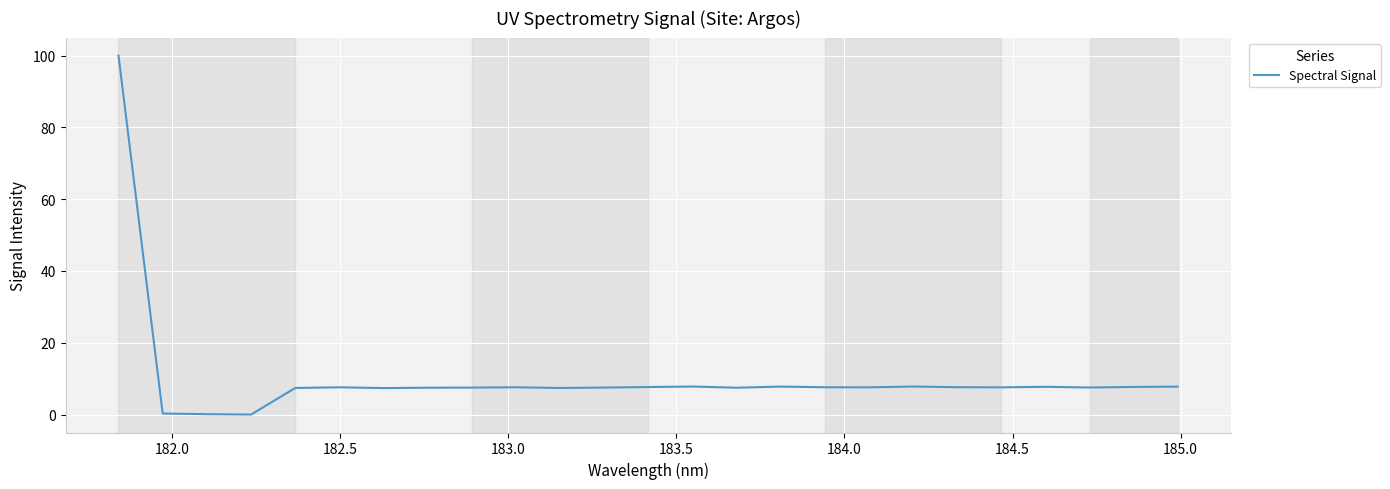

What is the difference between the maximum and minimum values?

100.0